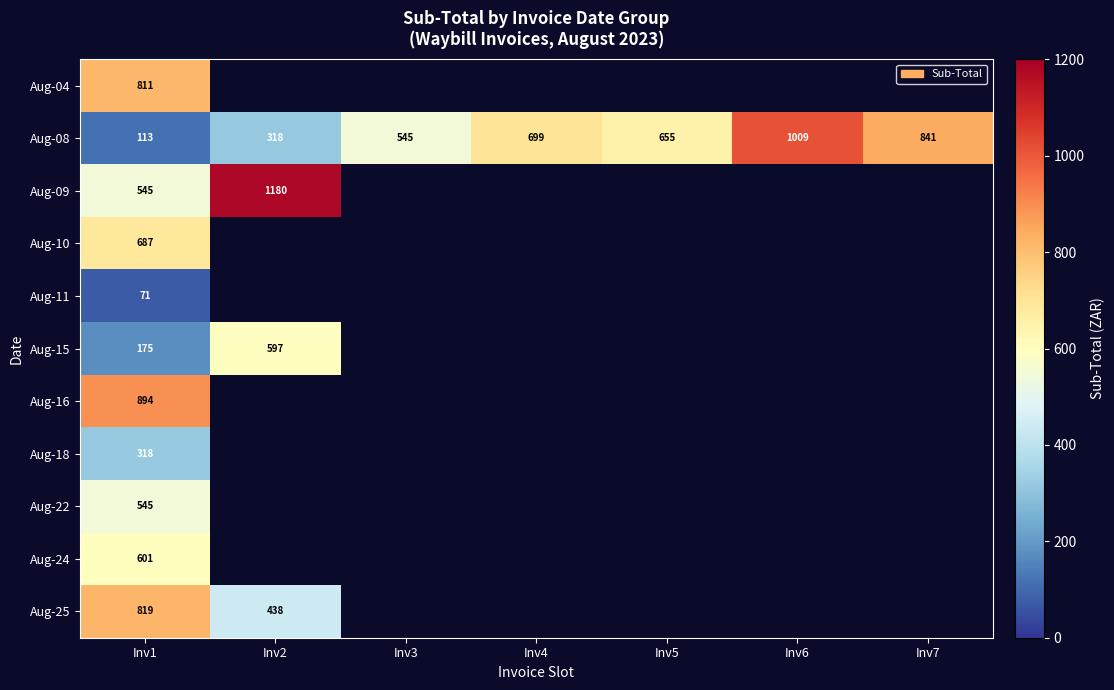

Is the value of Aug-25 at Inv2 greater than the value of Aug-11 at Inv1?

Yes